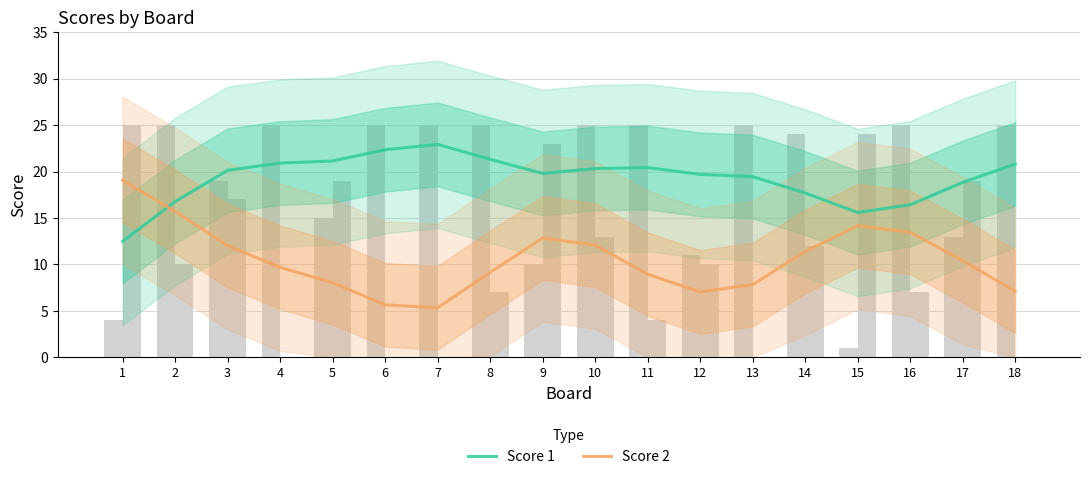

List the series in order of their overall mean, lowest first.

Score 2, Score 1